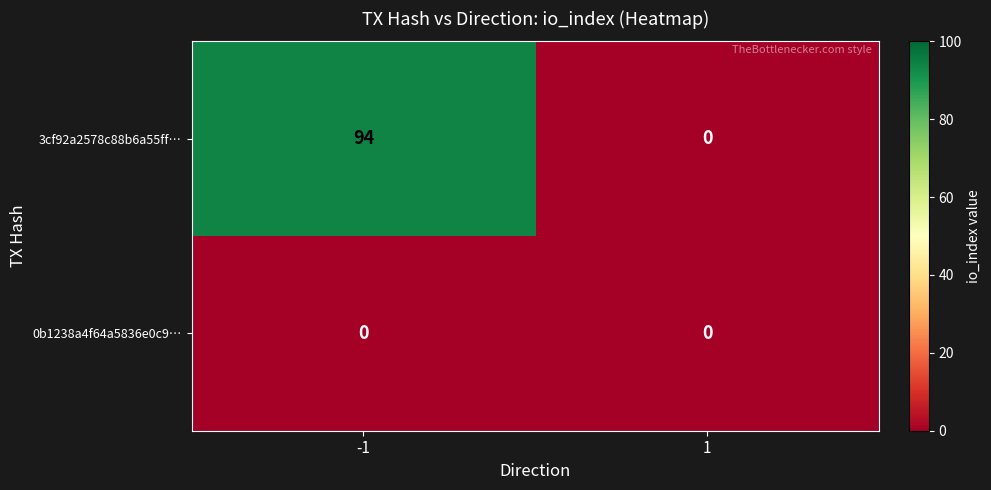

The value of 0b1238a4f64a5836e0c9… at -1 is 0. True or false?

True